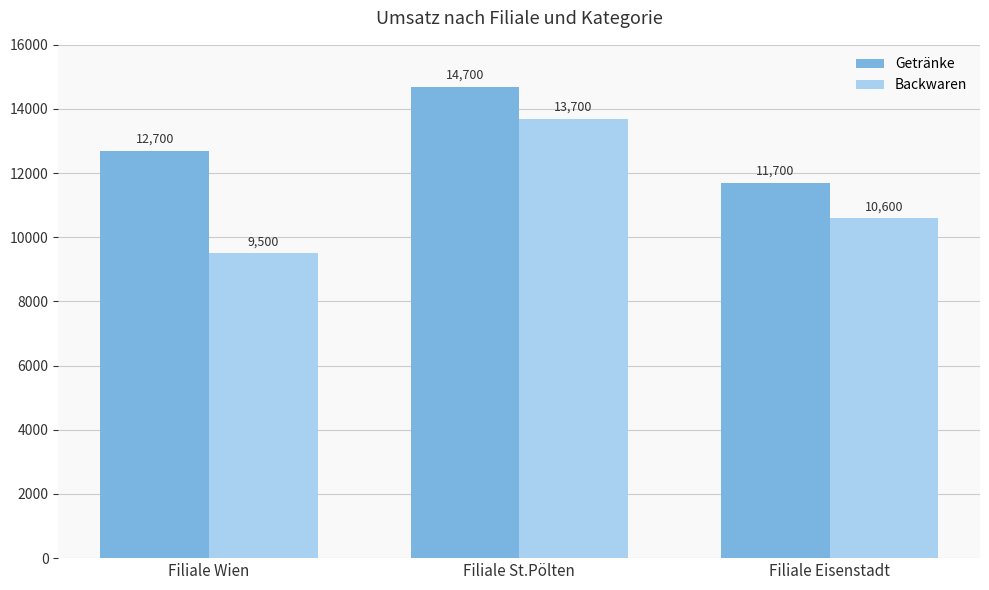

What is the label of the 1st bar from the right?

Filiale Eisenstadt